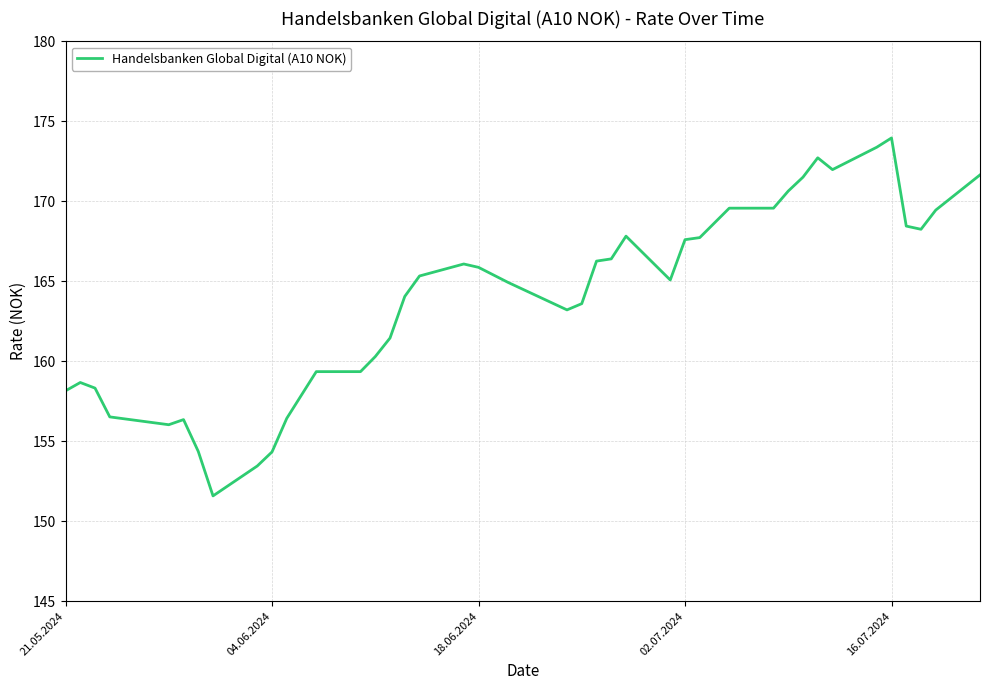

What is the minimum value shown in the chart?

151.6